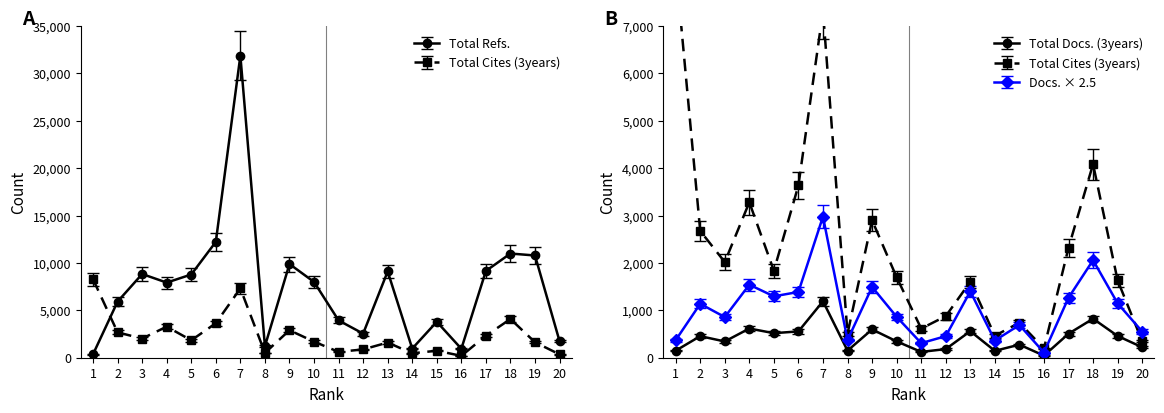

Reading left to right, transcribe all the data shown in this chart.

Total Refs.: 1=369	2=5923	3=8828	4=7924	5=8777	6=12220	7=31861	8=1213	9=9881	10=7993	11=3934	12=2542	13=9104	14=964	15=3792	16=945	17=9153	18=10989	19=10783	20=1746
Total Cites (3years): 1=8270	2=2675	3=2018	4=3279	5=1836	6=3635	7=7312	8=509	9=2899	10=1697	11=615	12=876	13=1602	14=463	15=739	16=195	17=2320	18=4083	19=1633	20=350
Total Docs. (3years): 1=148	2=455	3=343	4=616	5=518	6=555	7=1191	8=149	9=597	10=345	11=123	12=182	13=560	14=145	15=276	16=44	17=506	18=823	19=459	20=221